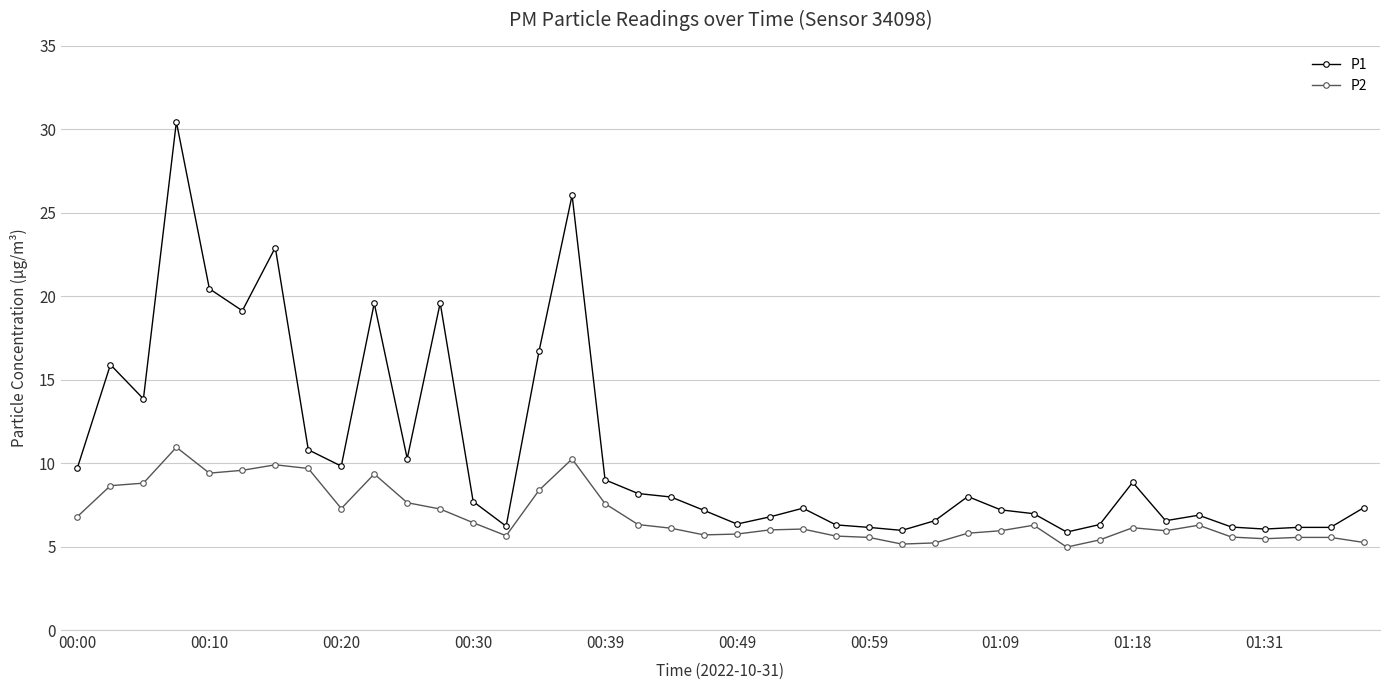

How many categories are shown in the chart?

40